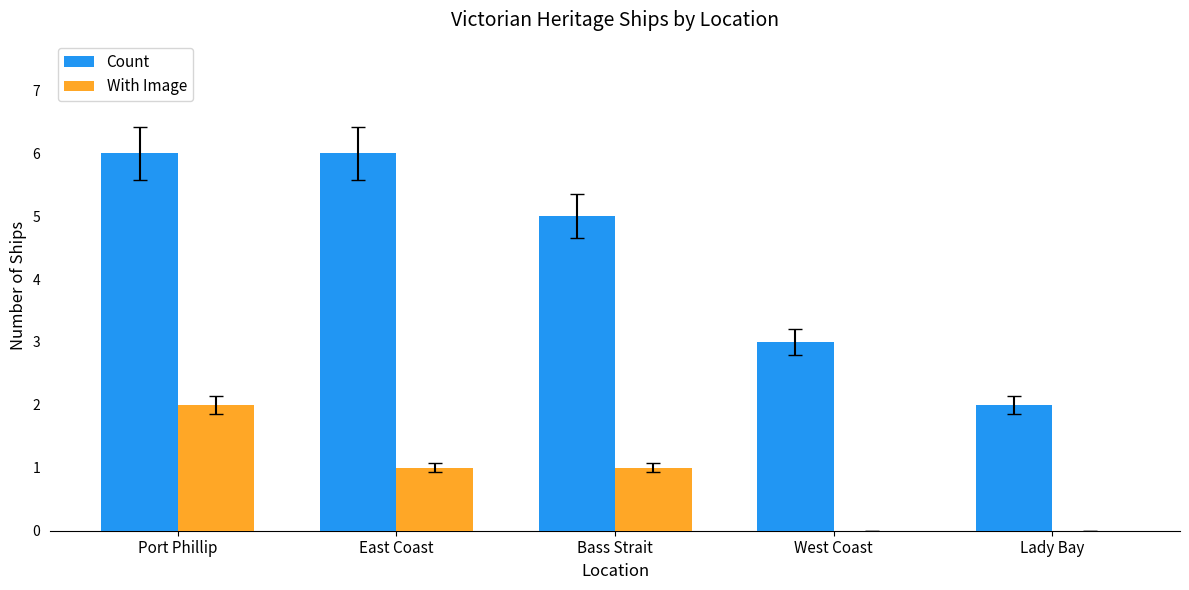

What is the sum of the Count values at West Coast and Bass Strait?

8